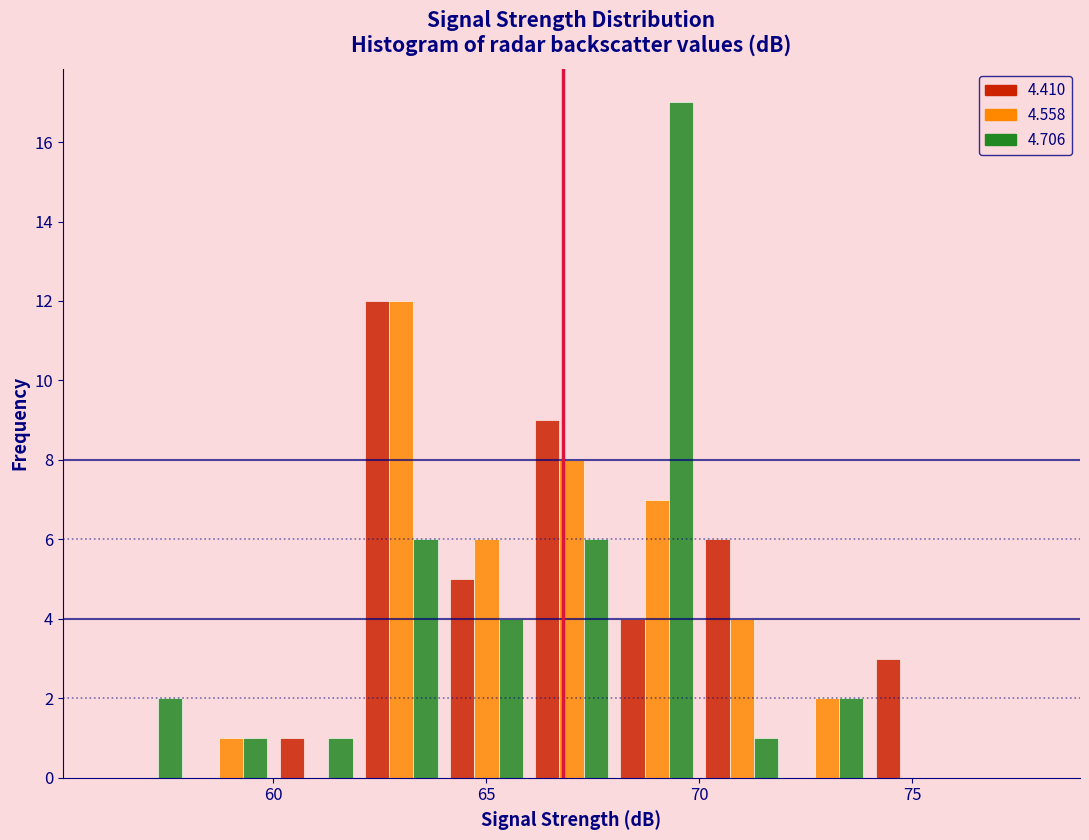

Reading left to right, list every range on the x-axis with the height of the bar of each series over it. The values are not printed on the chart, so give them approximately, as read against the axis.

56 to 58: 4.410=0	4.558=0	4.706=2
58 to 60: 4.410=0	4.558=1	4.706=1
60 to 62: 4.410=1	4.558=0	4.706=1
62 to 64: 4.410=12	4.558=12	4.706=6
64 to 66: 4.410=5	4.558=6	4.706=4
66 to 68: 4.410=9	4.558=8	4.706=6
68 to 70: 4.410=4	4.558=7	4.706=17
70 to 72: 4.410=6	4.558=4	4.706=1
72 to 74: 4.410=0	4.558=2	4.706=2
74 to 76: 4.410=3	4.558=0	4.706=0
76 to 78: 4.410=0	4.558=0	4.706=0